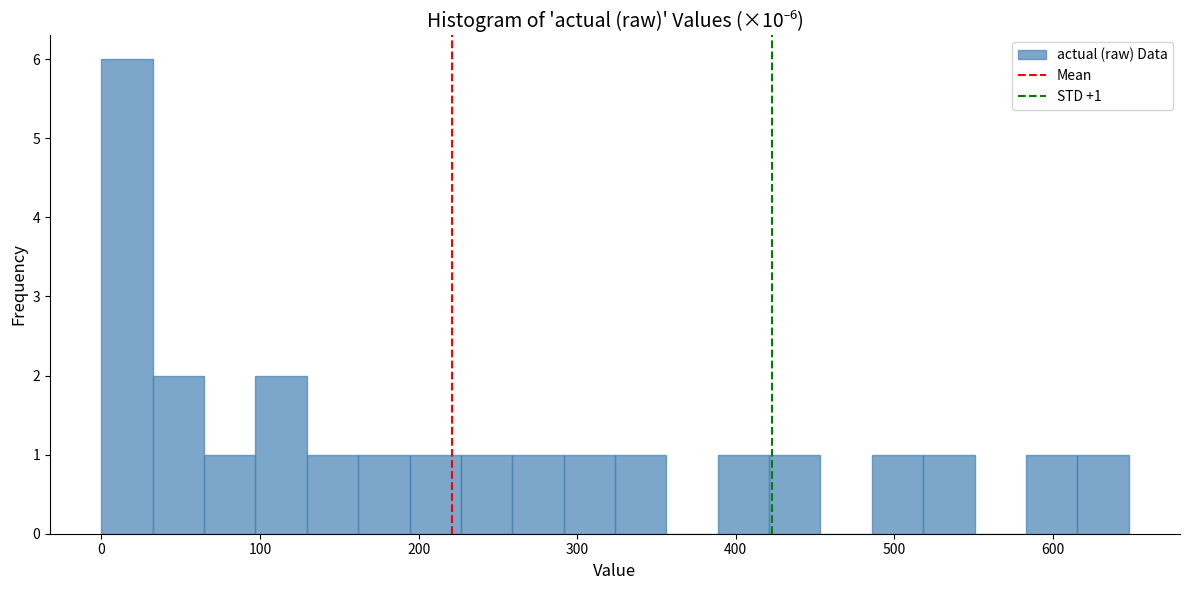

Around what value on the x-axis is the tallest bar? Give the approximate position of its centre, as read against the axis.

20